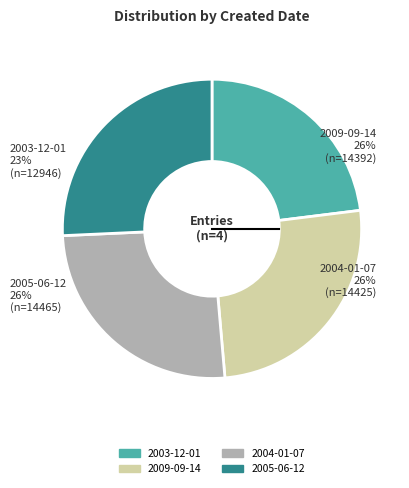

True or false: 2005-06-12 accounts for 26% of the total.

True